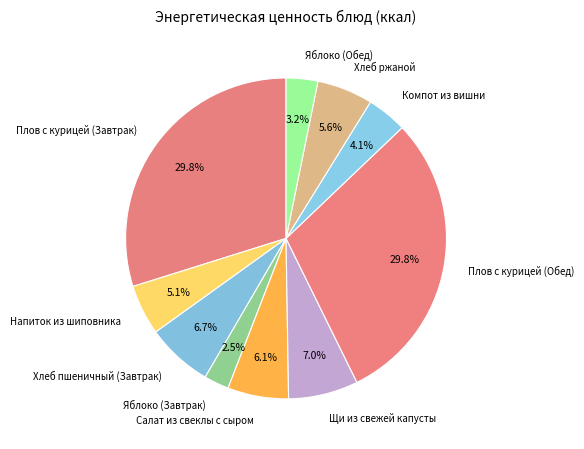

Which slice is the smallest?

Яблоко (Завтрак)